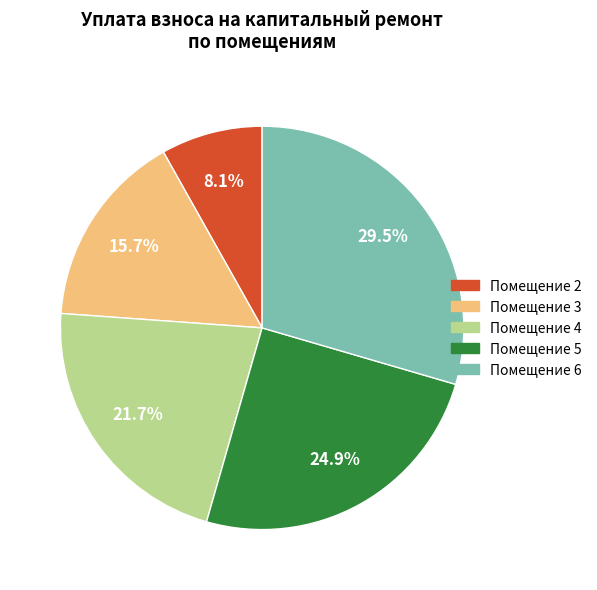

How many segments does this pie chart have?

5